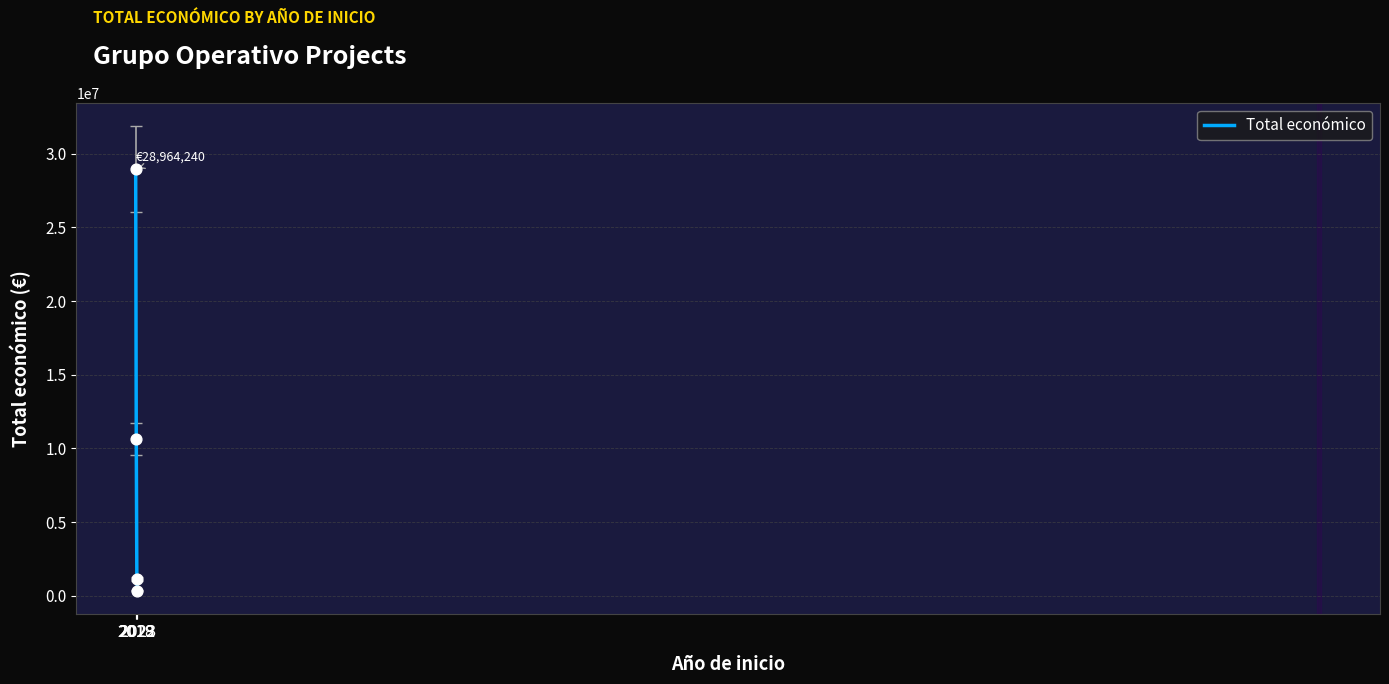

Approximately how many times larger is the value at 2019 compared to 2023?

30.3